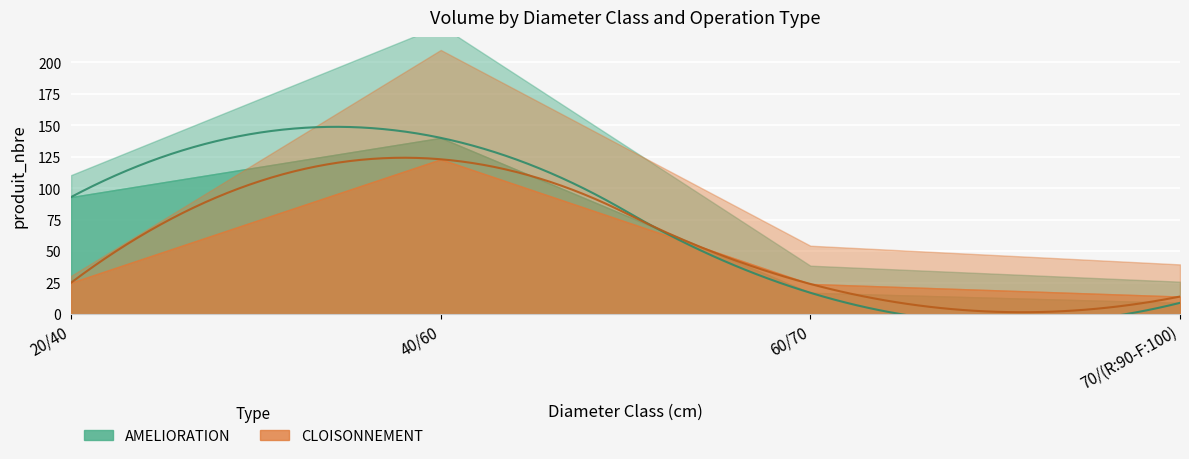

At which label is AMELIORATION closest to 74?

20/40